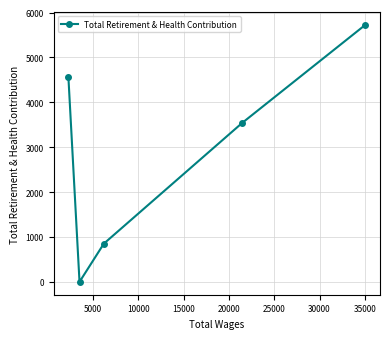

What is the sum of all values?

14690.4